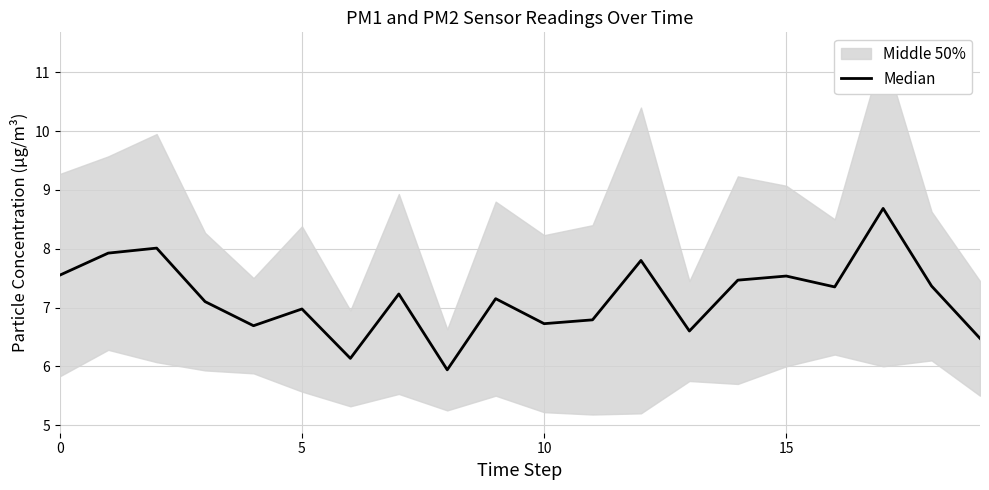

The chart shows a value of 1.6 at 16. True or false?

False